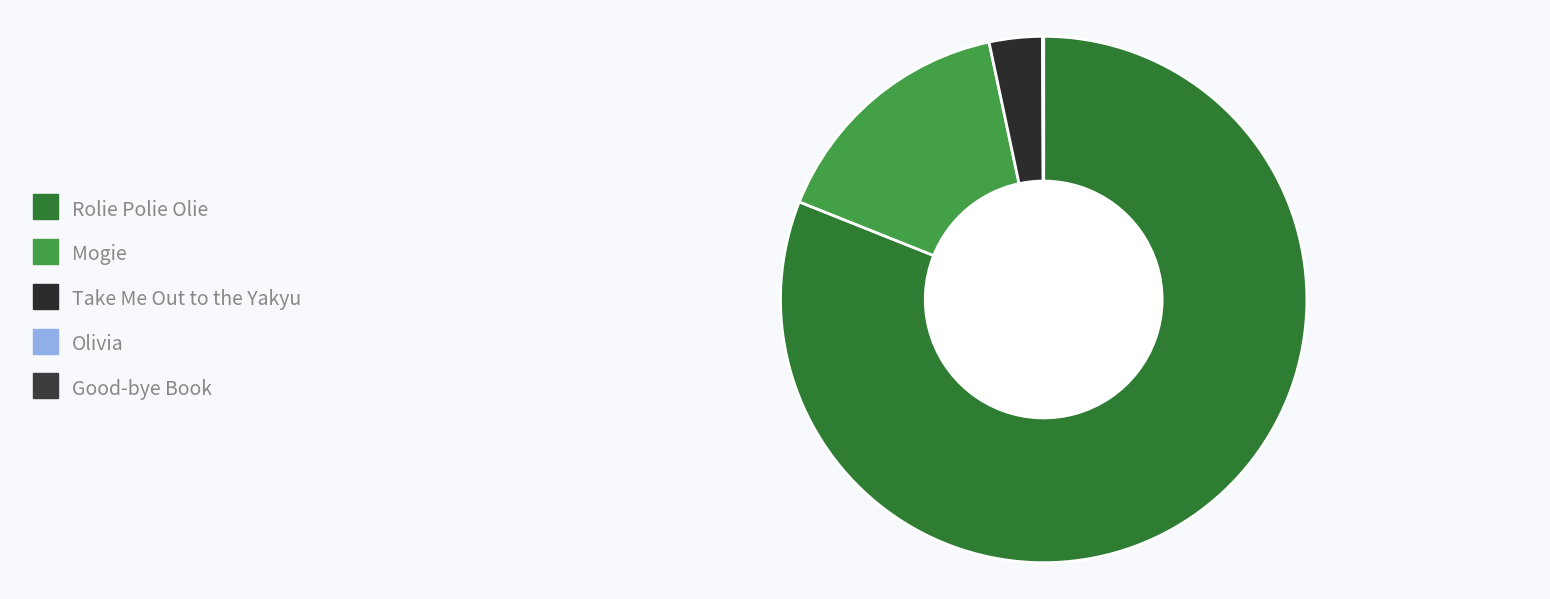

Combined, do Rolie Polie Olie and Mogie account for over 50%?

Yes